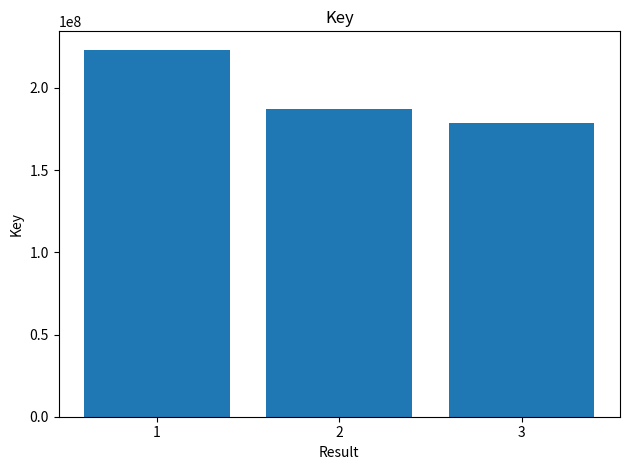

Reading left to right, extract all data points from this chart.

223299754	187499186	178941519